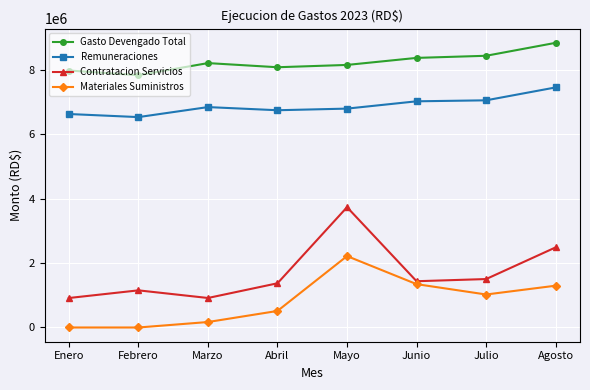

The value of Contratacion Servicios at Marzo is 392293.2. True or false?

False